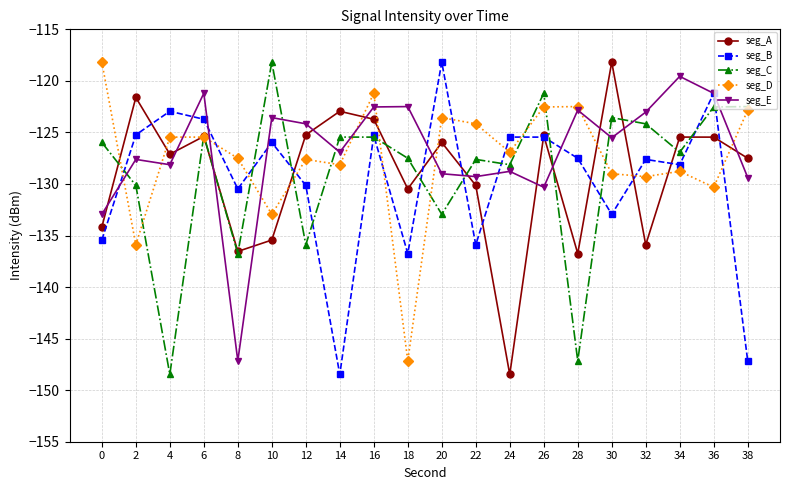

What is the value of the seg_D point at the 8th from the left?

-128.1